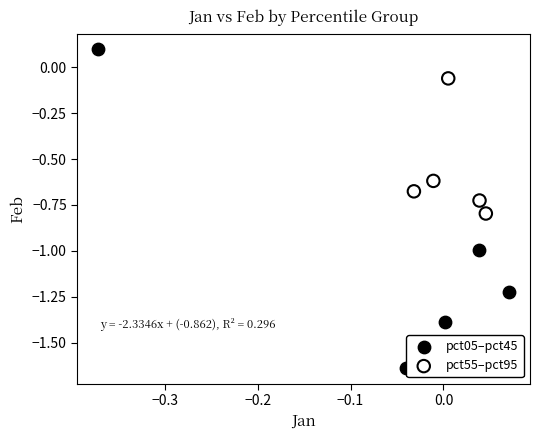

Which series reaches the maximum Y coordinate?

pct05–pct45